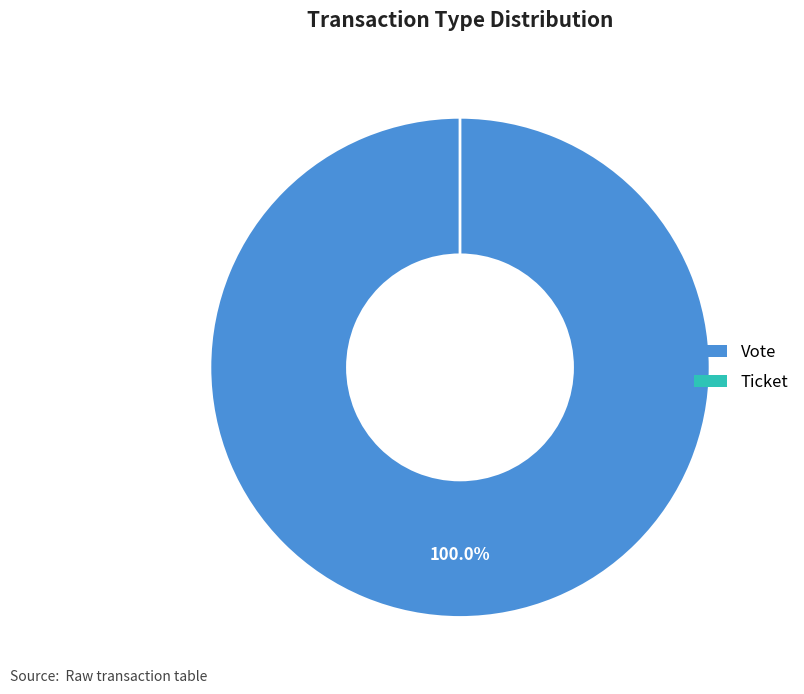

Is it true that Vote is 100% of the pie?

True